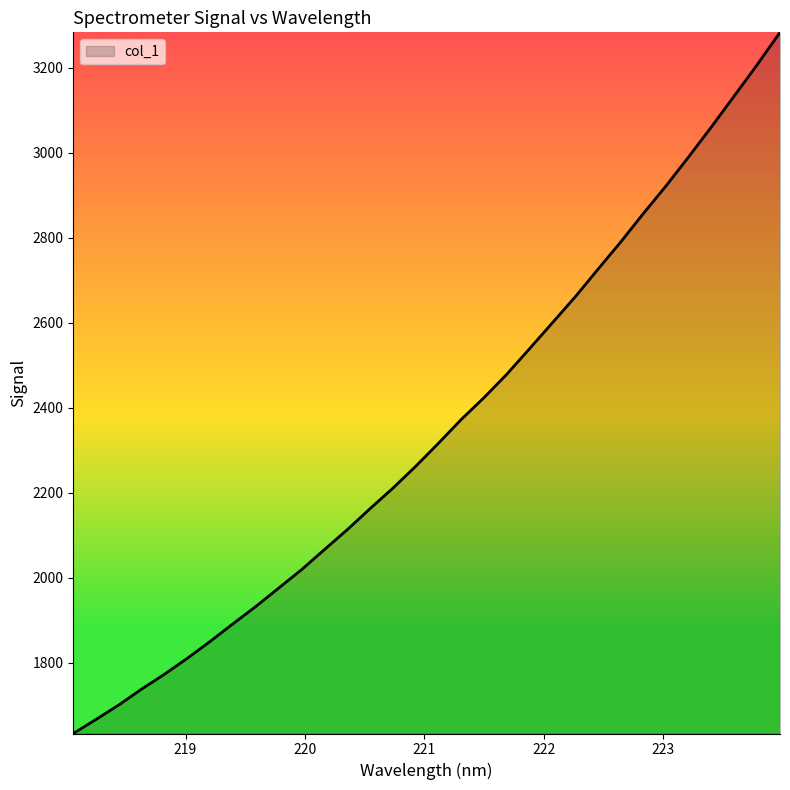

What is the greatest value displayed?

3283.0